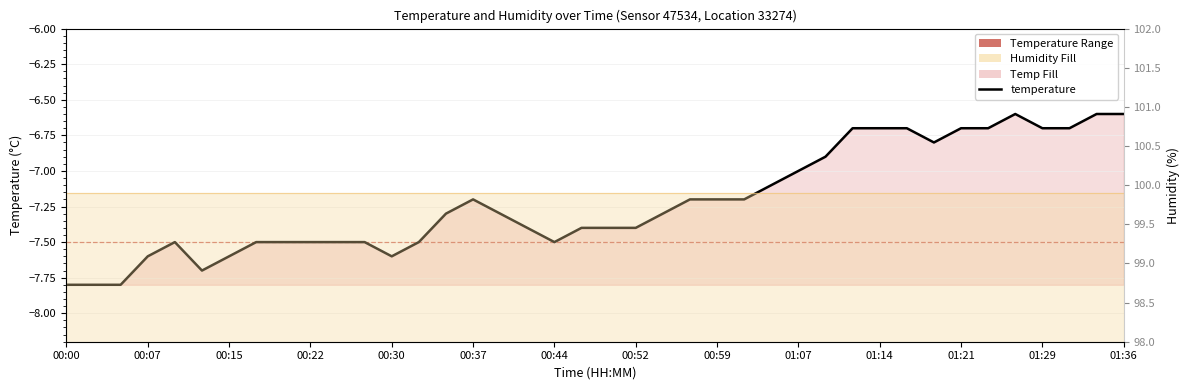

What is the change in value from 20 to 29?

+0.7